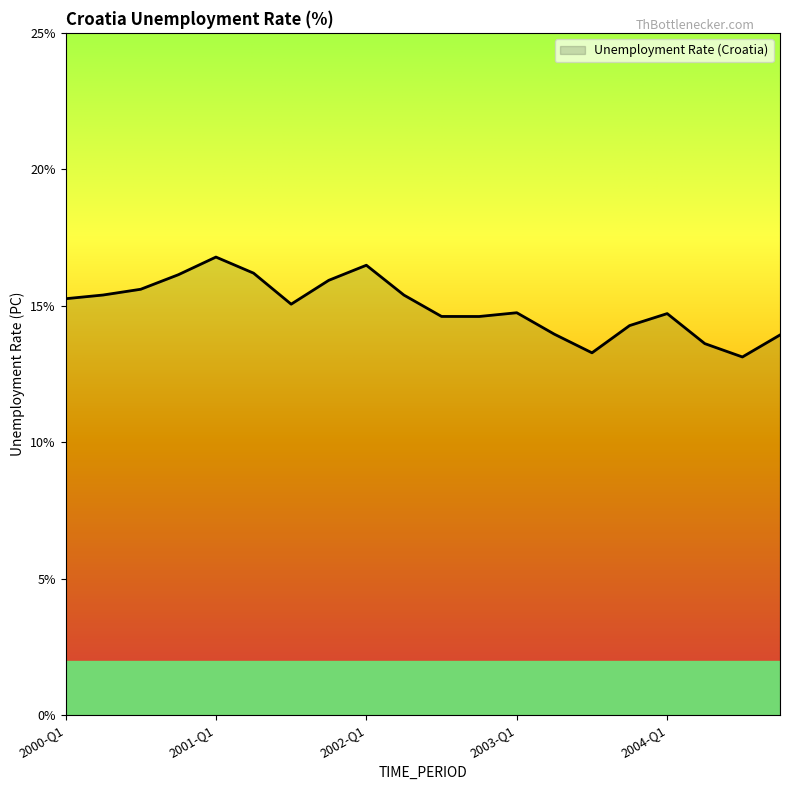

Does the chart have visible grid lines?

No